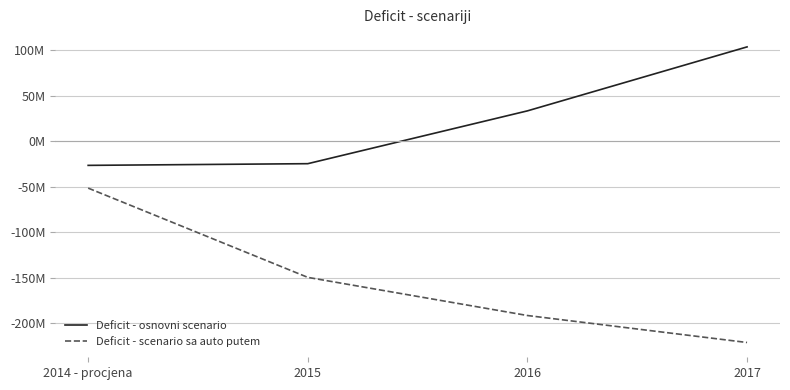

True or false: Deficit - scenario sa auto putem and Deficit - osnovni scenario intersect in this chart.

False